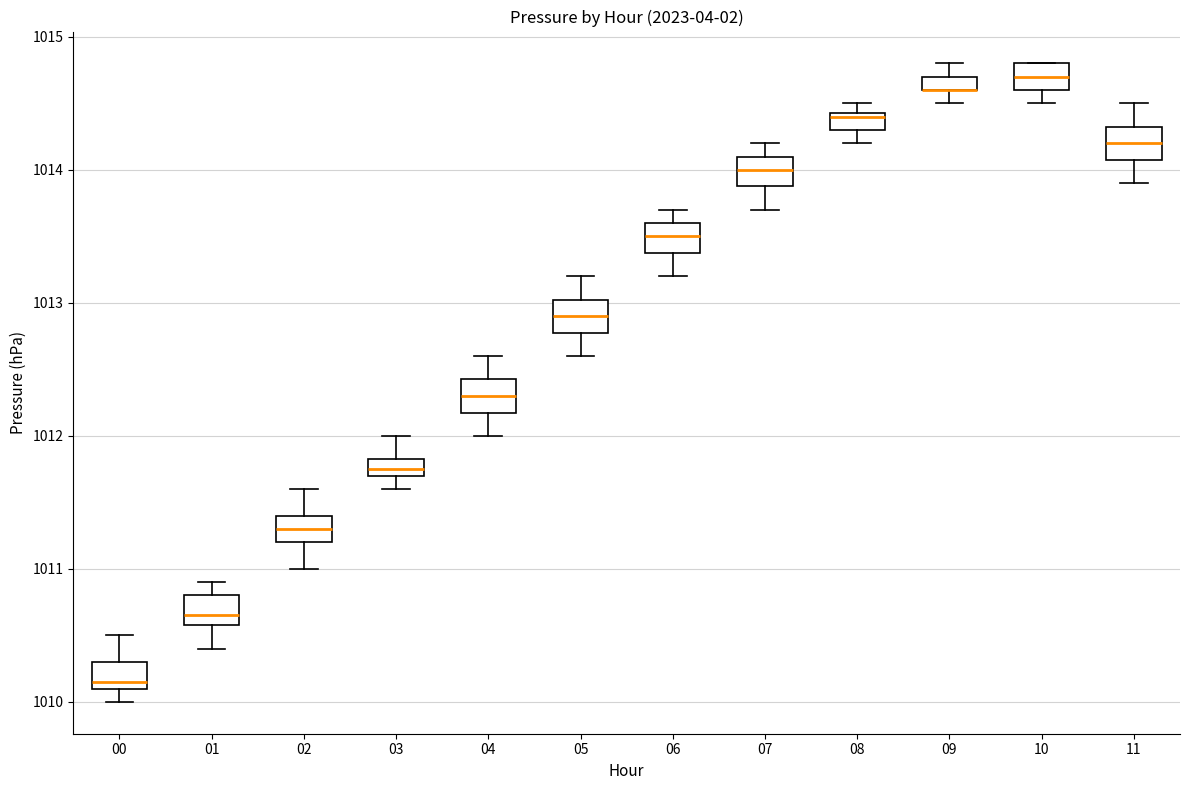

Where is the upper edge of the box at x = 00 on the y-axis? The values are not printed on the chart, so give them approximately, as read against the axis.

1010.3